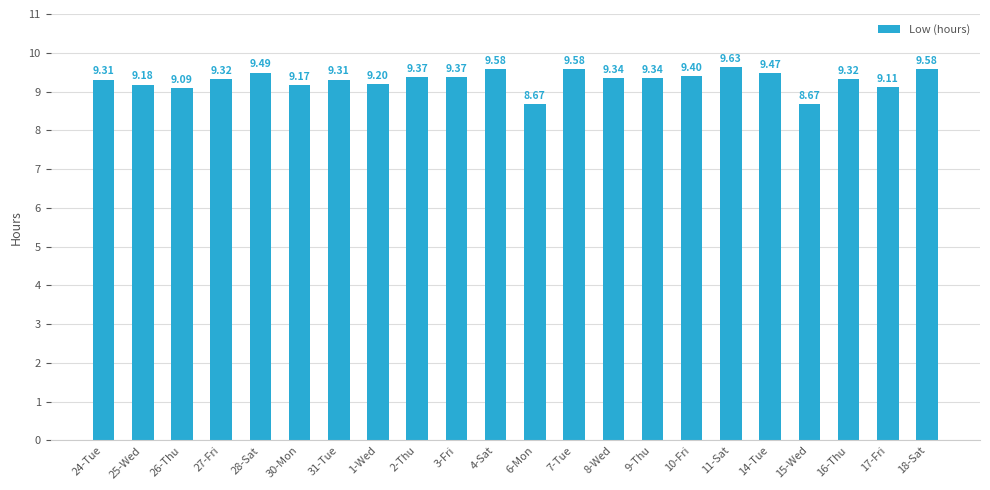

Is it true that the value at 17-Fri is 12.1?

False